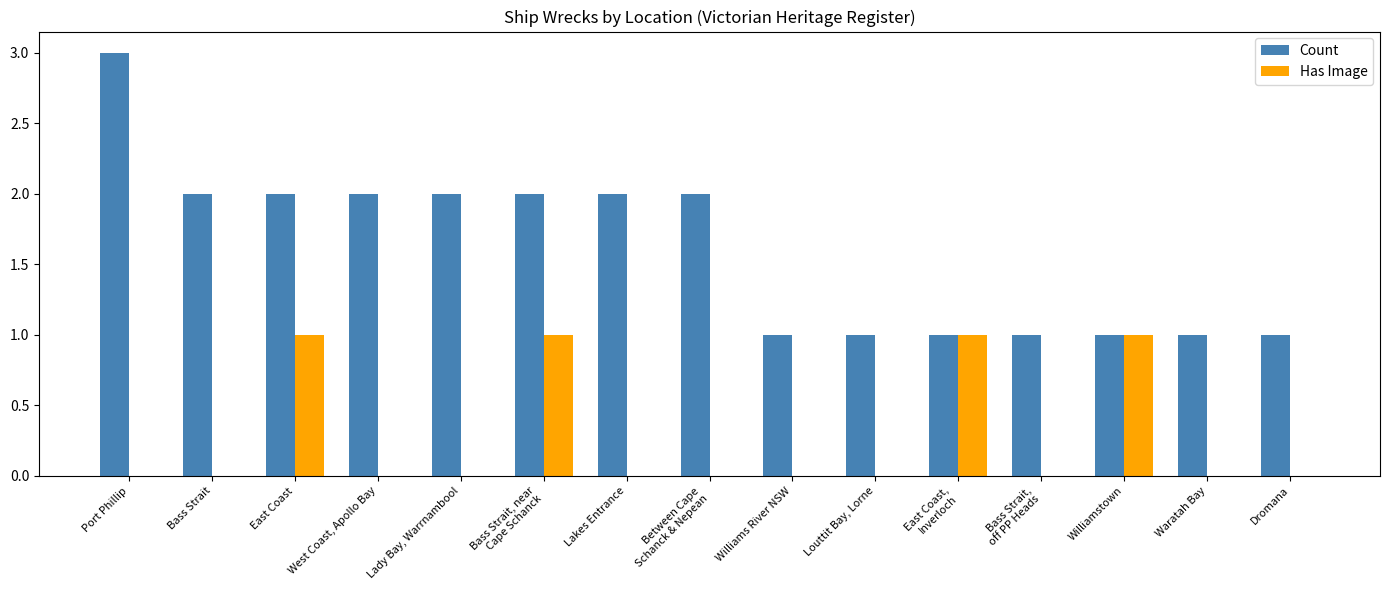

Which series has the largest total across all categories?

Count